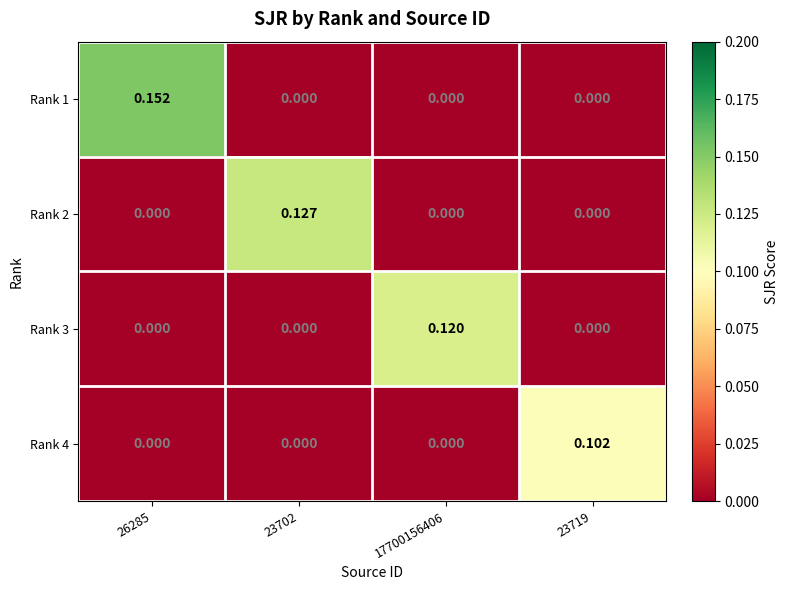

Reading right to left, extract all data points from this chart.

Rank 1: 23719=0.0	17700156406=0.0	23702=0.0	26285=0.2
Rank 2: 23719=0.0	17700156406=0.0	23702=0.1	26285=0.0
Rank 3: 23719=0.0	17700156406=0.1	23702=0.0	26285=0.0
Rank 4: 23719=0.1	17700156406=0.0	23702=0.0	26285=0.0